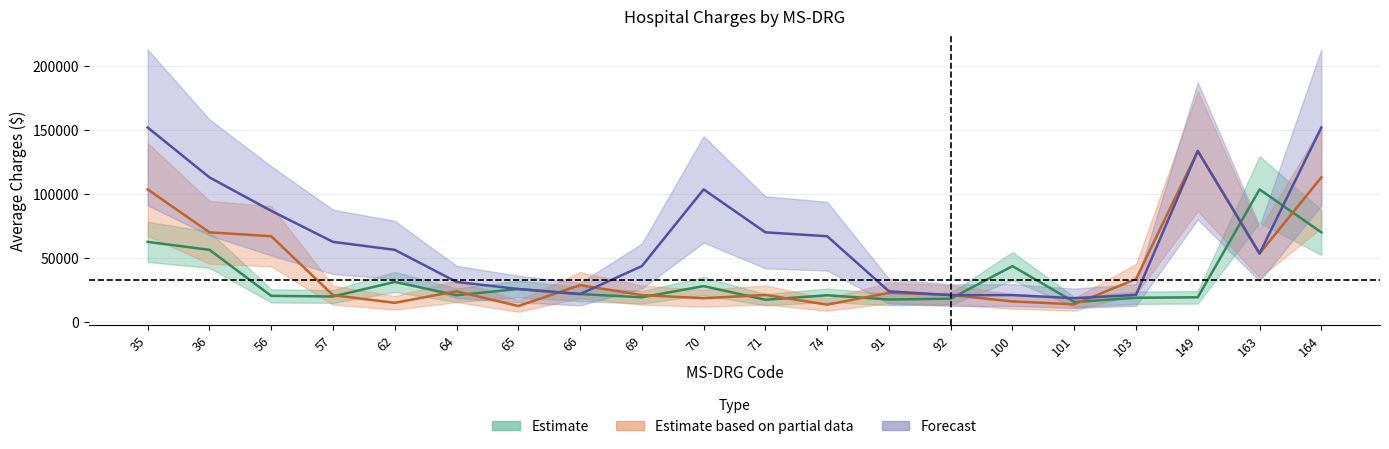

List the labels in order of Estimate value, smallest first.

101, 71, 91, 92, 103, 149, 69, 57, 56, 74, 64, 66, 65, 70, 62, 100, 36, 35, 164, 163